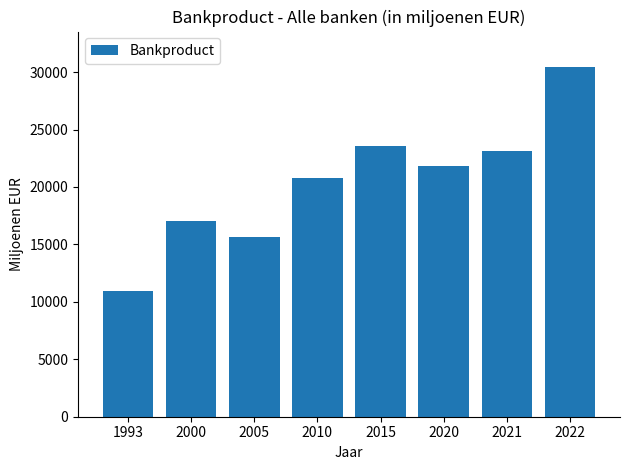

Where is the data nearest to the value 20694?

2010